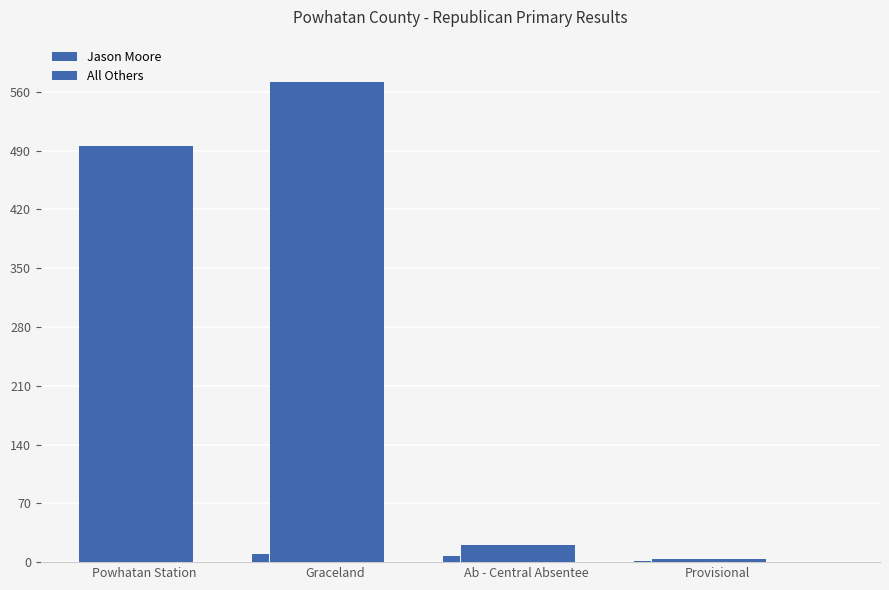

Between Powhatan Station and Ab - Central Absentee, which is larger?

Powhatan Station